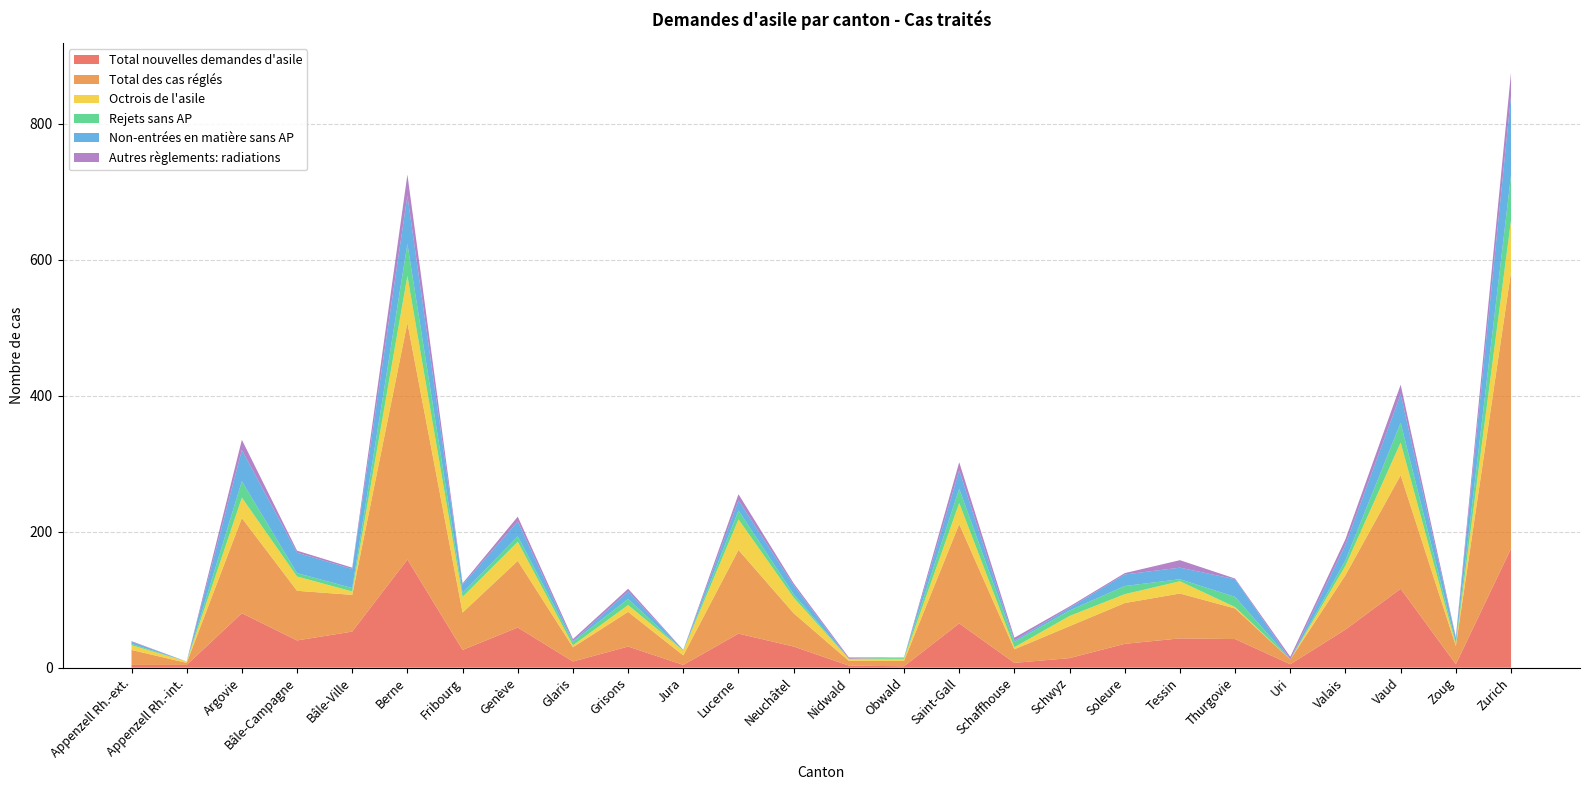

Reading left to right, list all the values displayed in this chart.

Total nouvelles demandes d'asile: 4	4	80	40	53	159	26	59	9	31	4	50	31	3	2	65	7	14	35	43	42	5	56	116	5	175
Total des cas réglés: 22	3	140	73	54	348	55	98	21	51	14	123	49	7	8	146	20	47	60	66	45	7	80	167	27	407
Octrois de l'asile: 7	2	30	21	5	69	23	28	3	10	7	45	23	3	3	31	3	15	13	18	2	0	14	48	2	76
Rejets sans AP: 2	0	24	5	5	47	6	8	5	9	0	13	5	0	2	21	8	8	12	3	15	0	8	29	3	66
Non-entrées en matière sans AP: 3	0	46	30	28	71	12	22	1	11	1	15	13	0	0	27	2	4	17	17	26	0	23	42	6	117
Autres règlements: radiations: 1	0	15	3	2	31	2	7	3	4	0	9	3	2	0	12	4	2	2	11	1	4	8	14	2	34